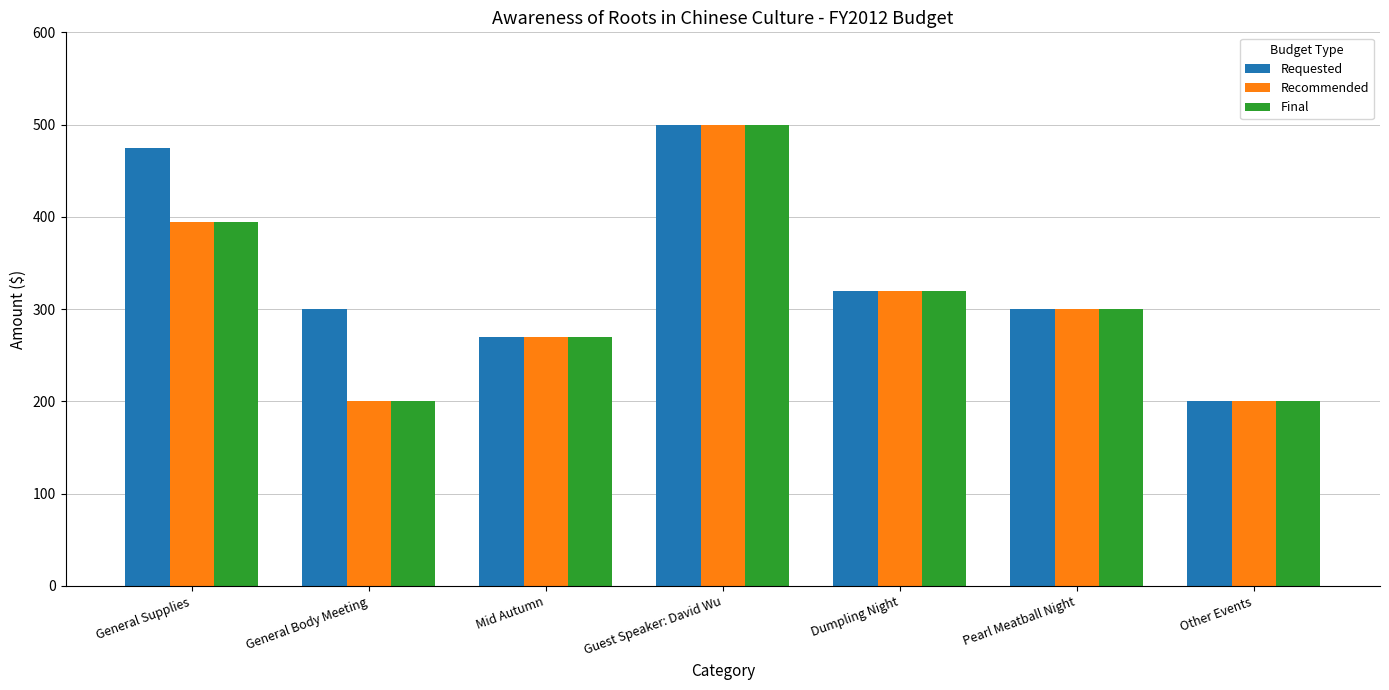

How many bars are there in total?

21